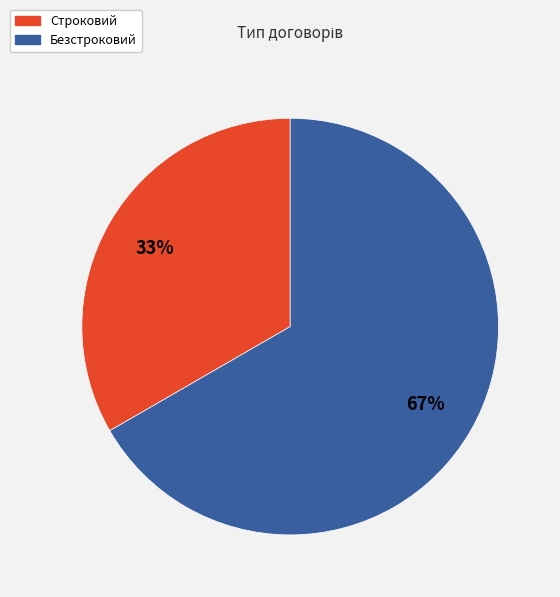

Combined, do Строковий and Безстроковий account for over 50%?

Yes